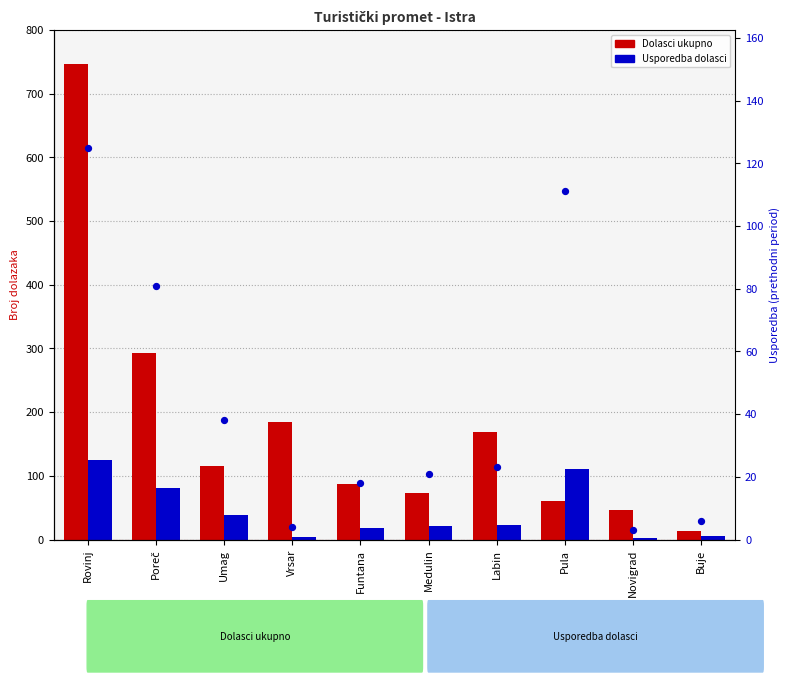

At which category is the sum across all series the highest?

Rovinj